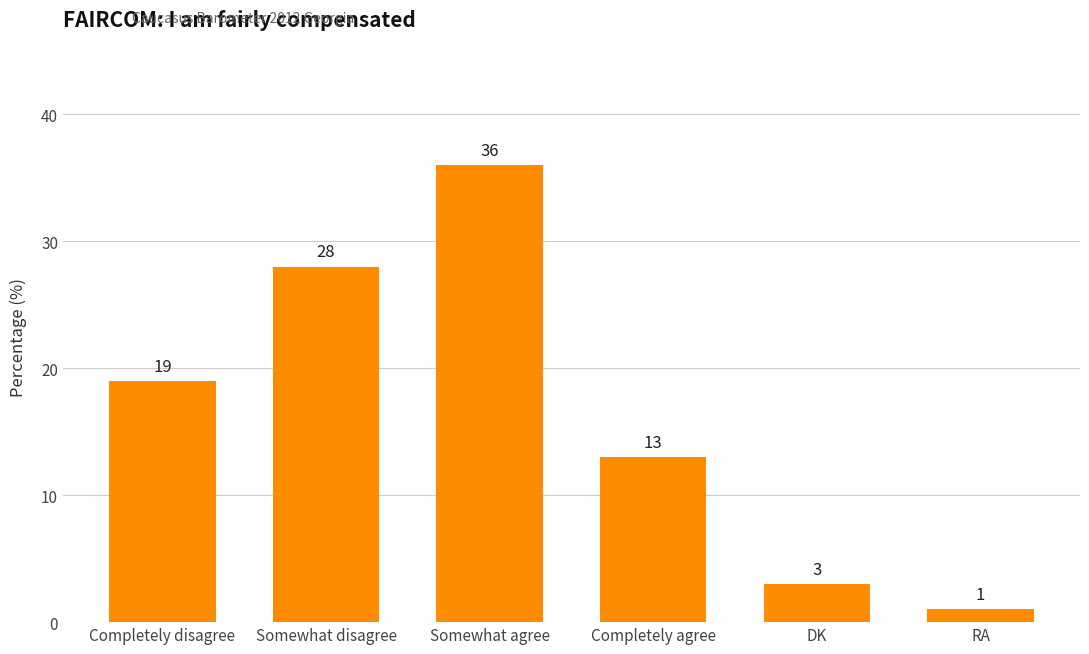

What is the ratio of the value at Completely agree to the value at Somewhat agree?

0.4